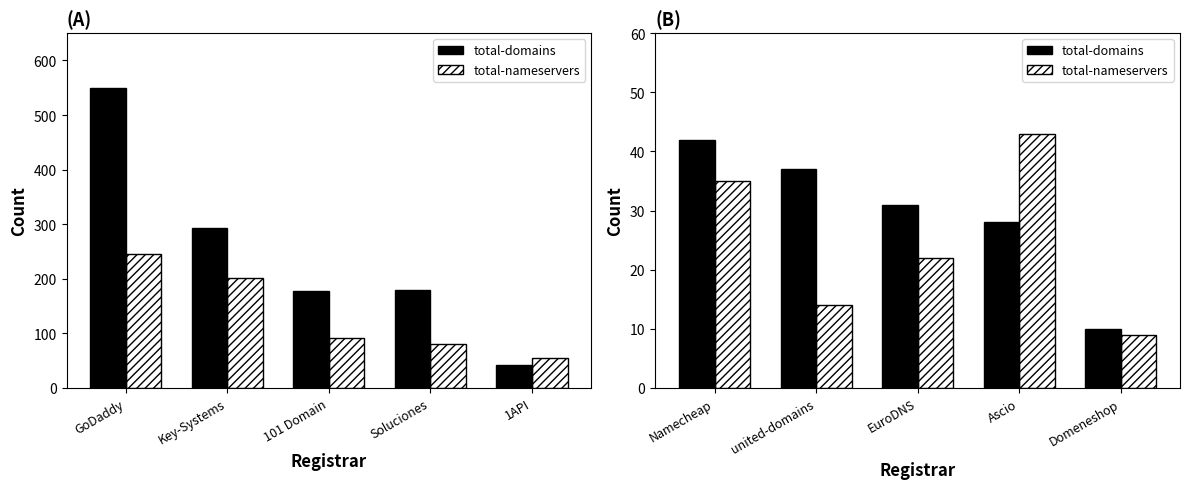

Are the bars horizontal?

No